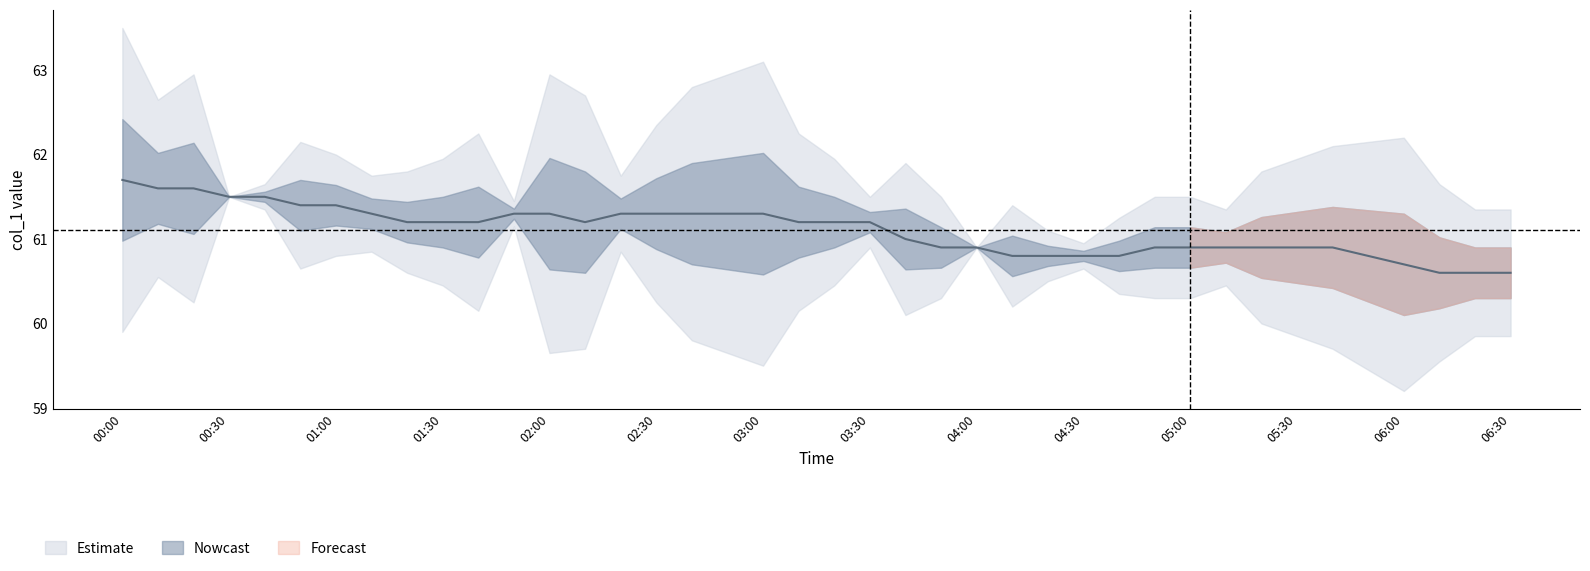

What is the average value?

61.1